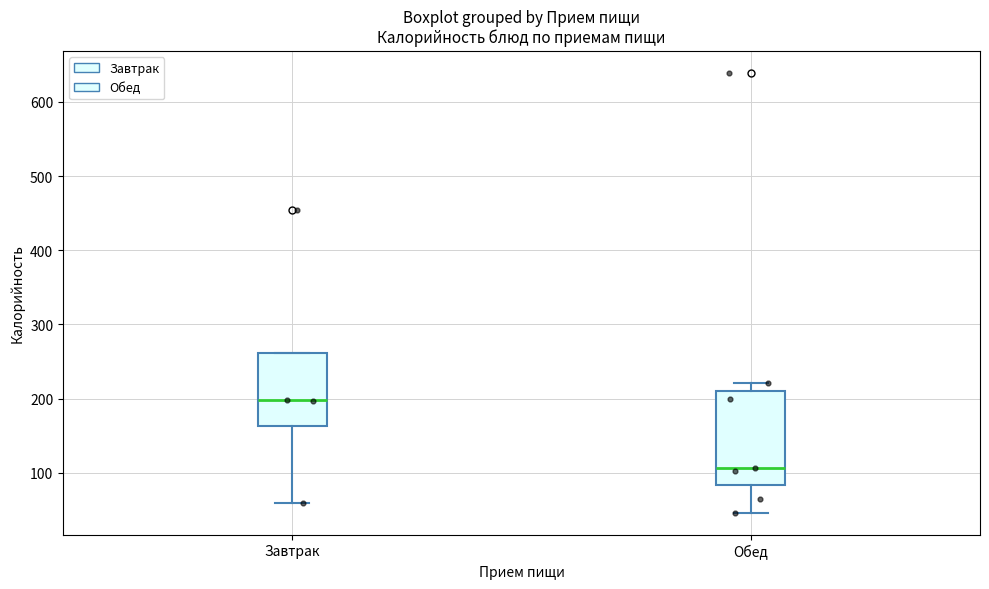

Which box has the highest median line?

Завтрак